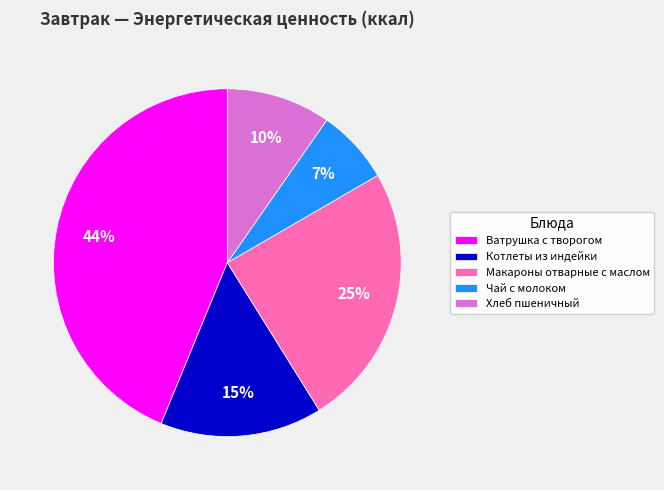

Do Чай с молоком and Ватрушка с творогом together represent more than half of the pie?

Yes